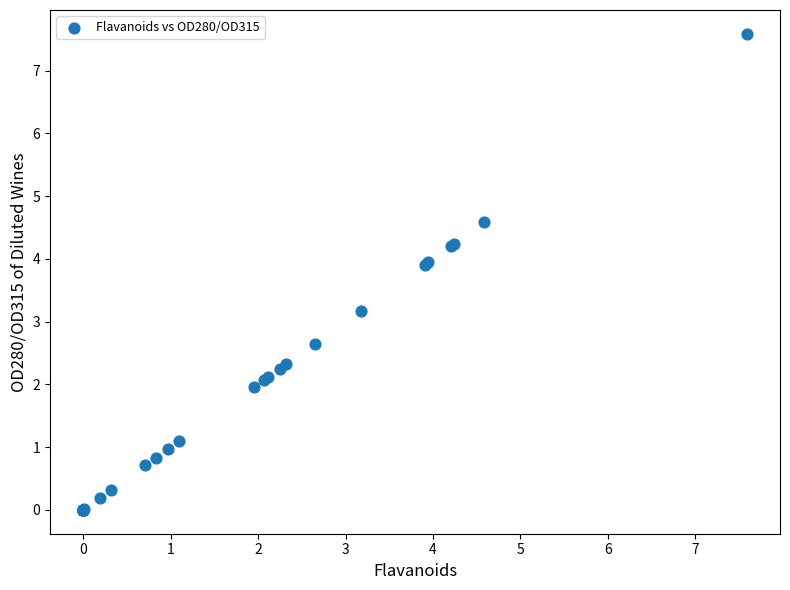

What Y value in the scatter plot is closest to 3?

3.2